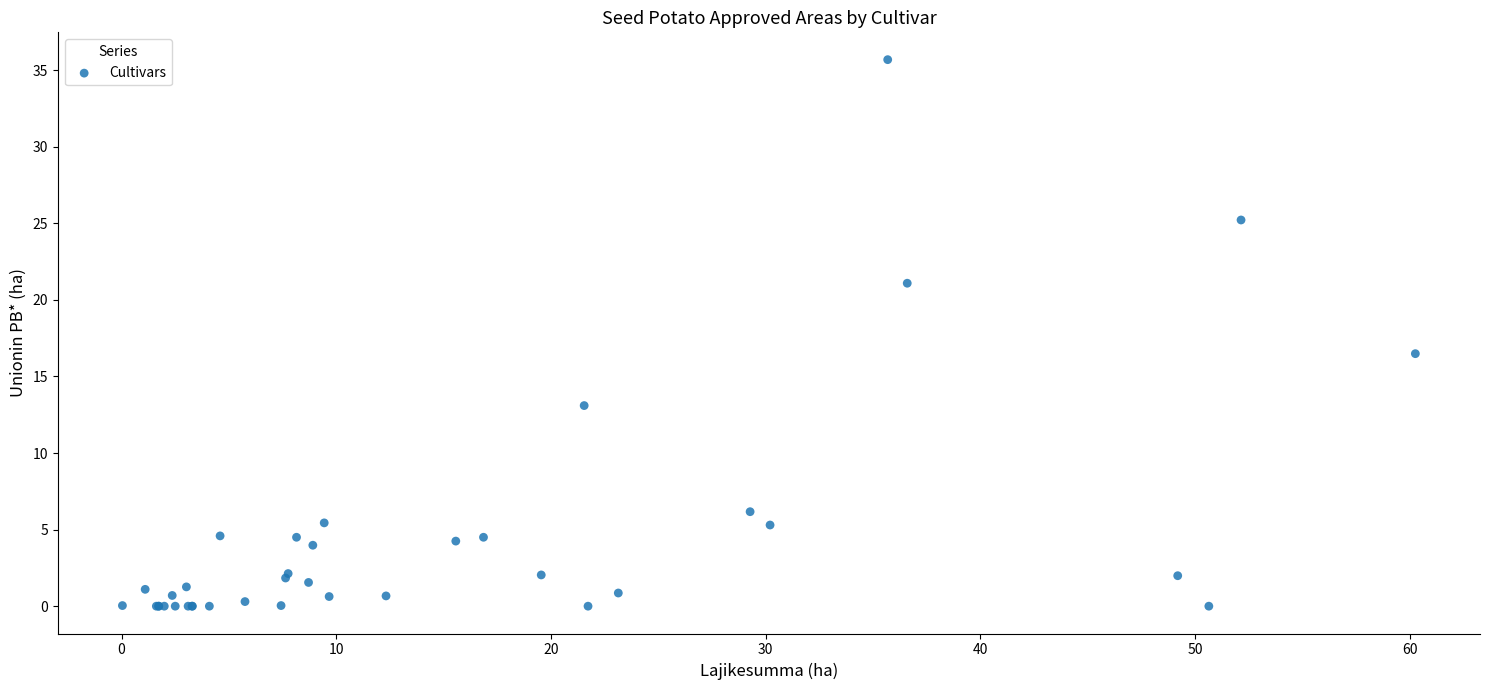

What Y value in the scatter plot is closest to 17?

16.5